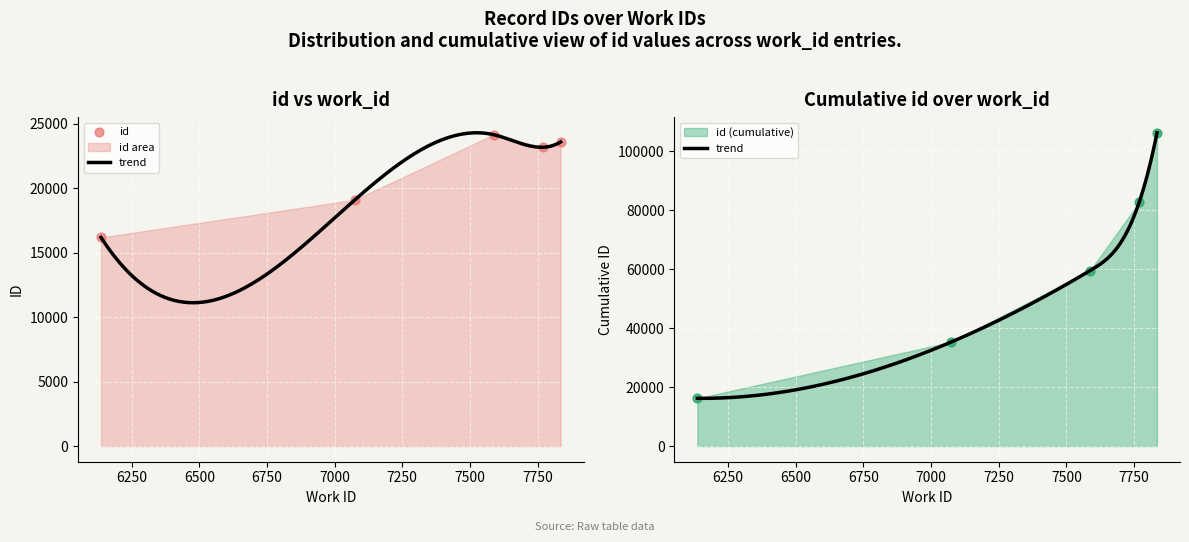

What is the ratio of the value at 7587 to the value at 7835?

1.0